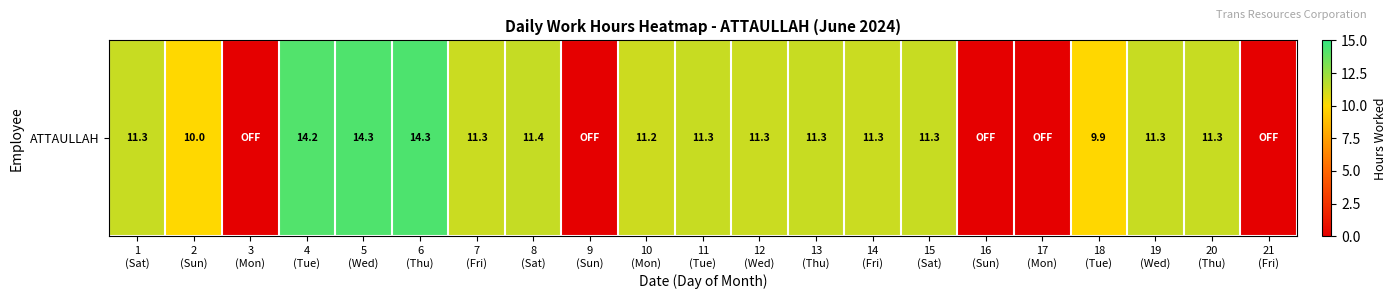

Reading left to right, transcribe all the data shown in this chart.

1
(Sat)=11.3	2
(Sun)=10.0	3
(Mon)=0.0	4
(Tue)=14.2	5
(Wed)=14.3	6
(Thu)=14.3	7
(Fri)=11.3	8
(Sat)=11.4	9
(Sun)=0.0	10
(Mon)=11.2	11
(Tue)=11.3	12
(Wed)=11.3	13
(Thu)=11.3	14
(Fri)=11.3	15
(Sat)=11.3	16
(Sun)=0.0	17
(Mon)=0.0	18
(Tue)=9.9	19
(Wed)=11.3	20
(Thu)=11.3	21
(Fri)=0.0